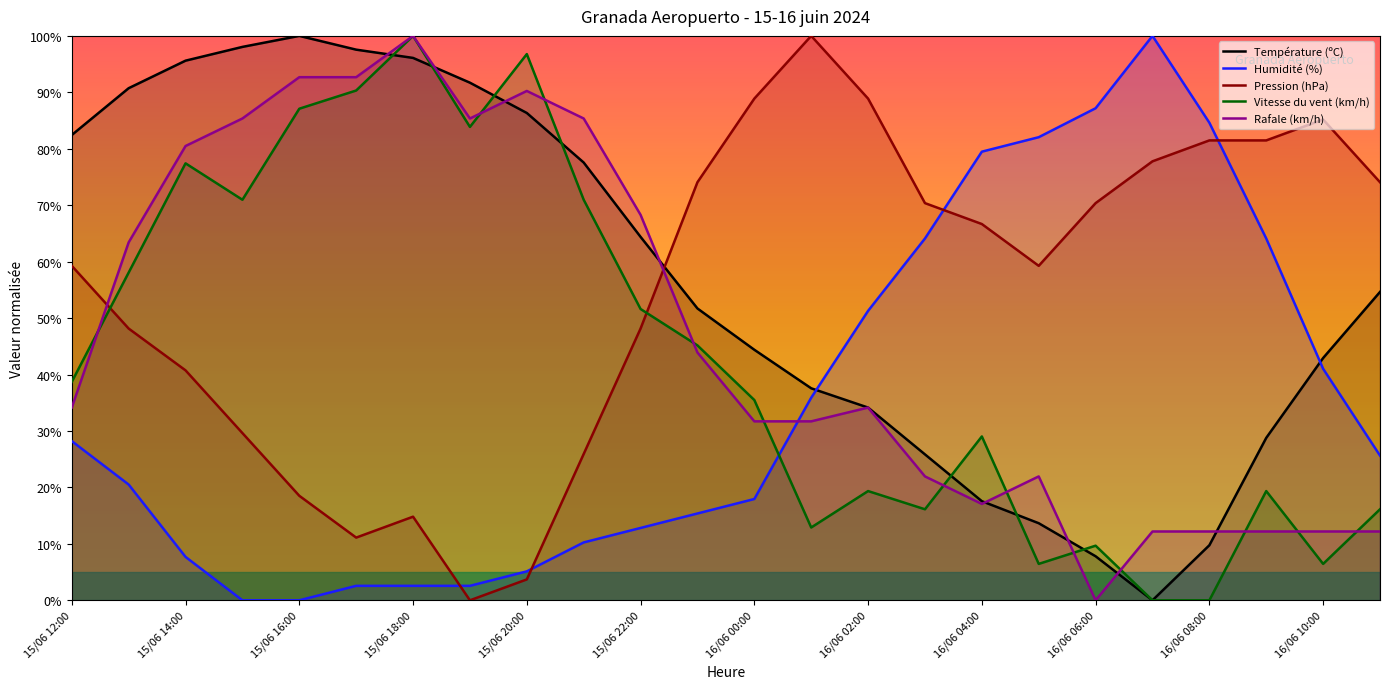

Is the value of Vitesse du vent (km/h) at 16/06 02:00 greater than the value of Rafale (km/h) at 16/06 10:00?

Yes